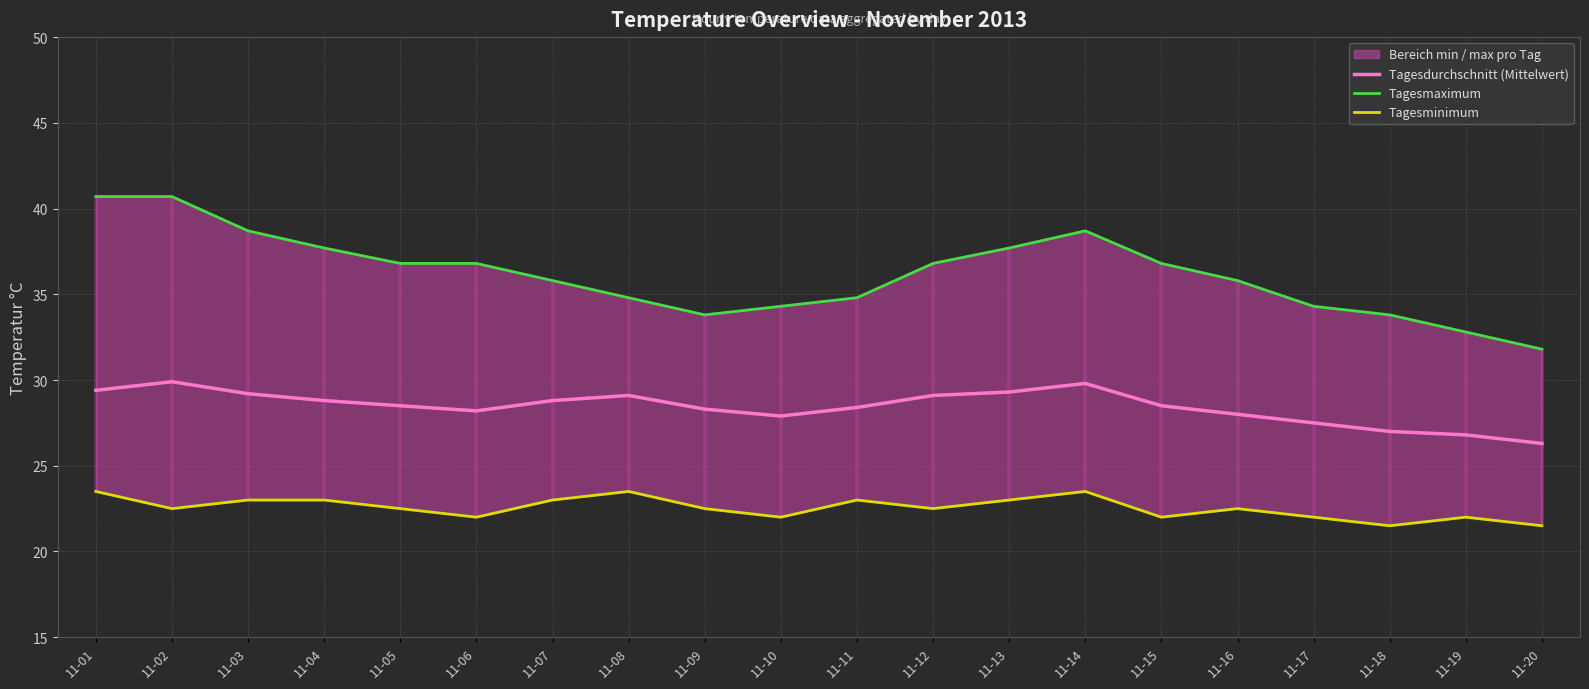

What is the highest value of the Tagesdurchschnitt (Mittelwert) series?

29.9